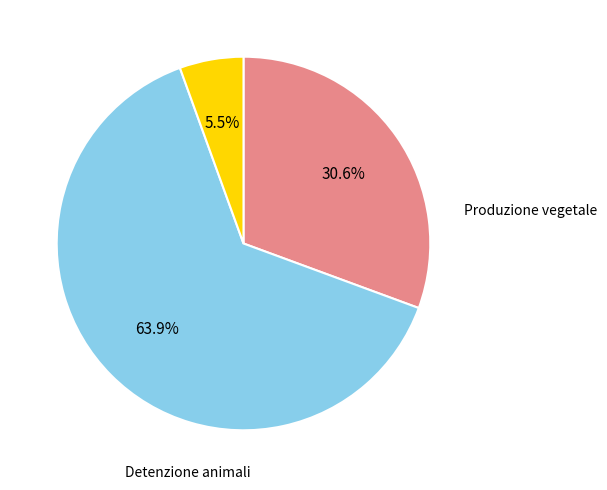

Does any single category account for the majority?

Yes